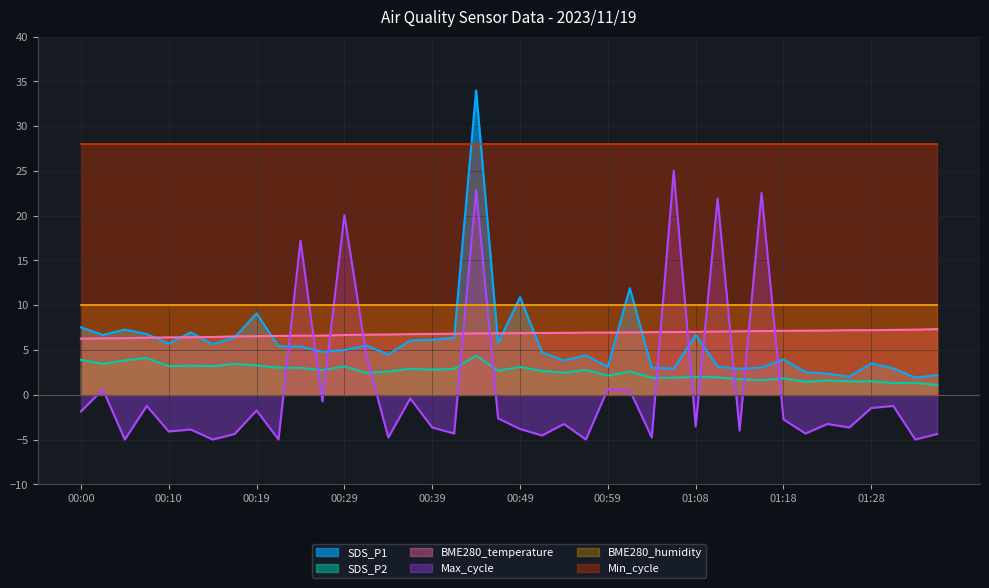

The value of SDS_P2 at 01:06 is 0.9. True or false?

False